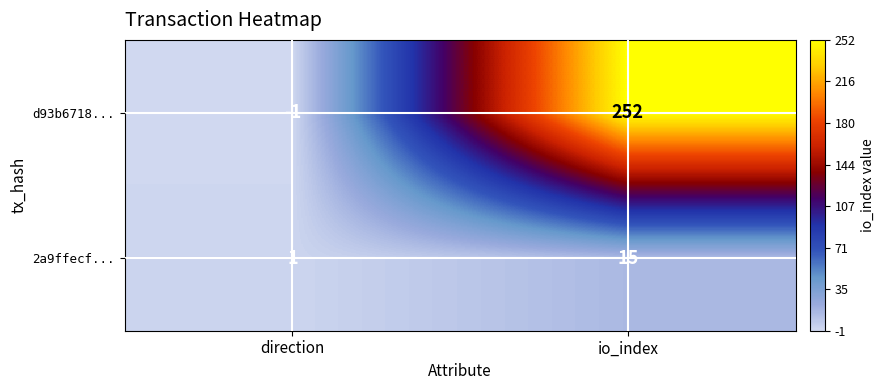

What is the highest value of the d93b6718... series?

252